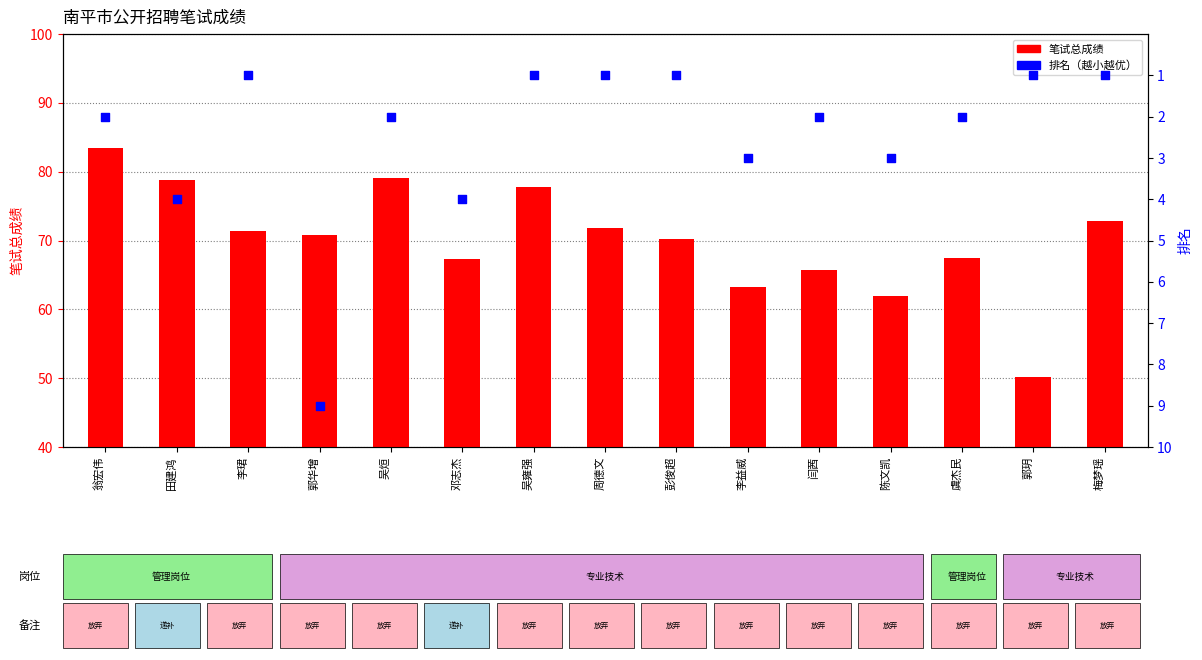

At which category is the sum across all series the highest?

翁宏伟